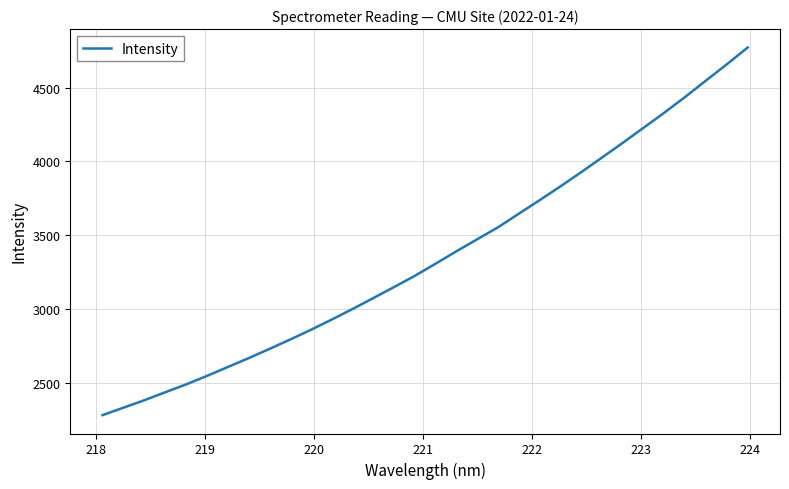

What is the maximum value shown in the chart?

4772.0